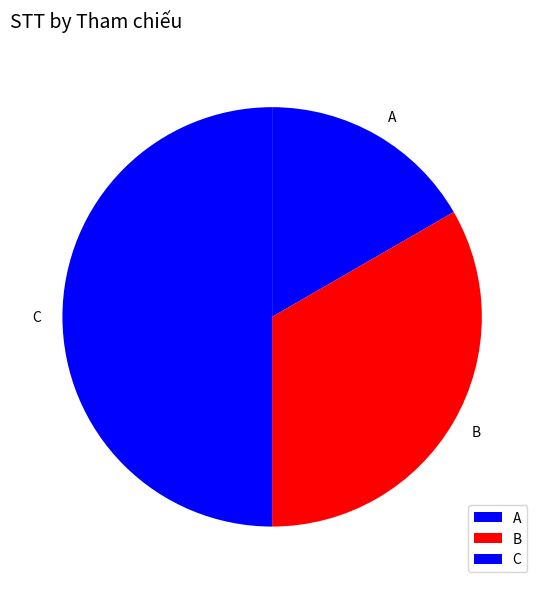

What is the smallest slice in the pie chart?

A